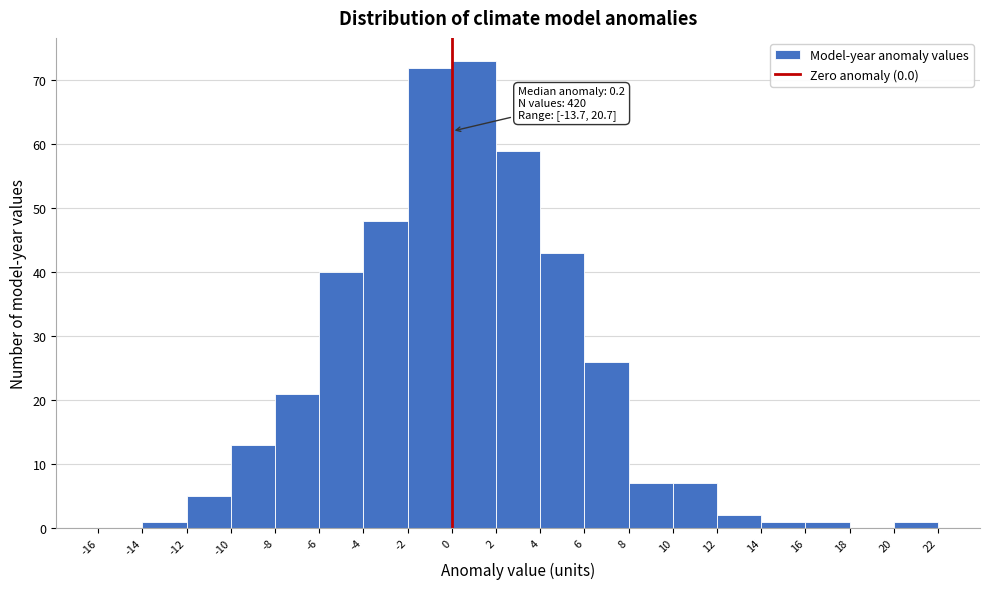

Which range on the x-axis has the tallest bar?

0 to 2